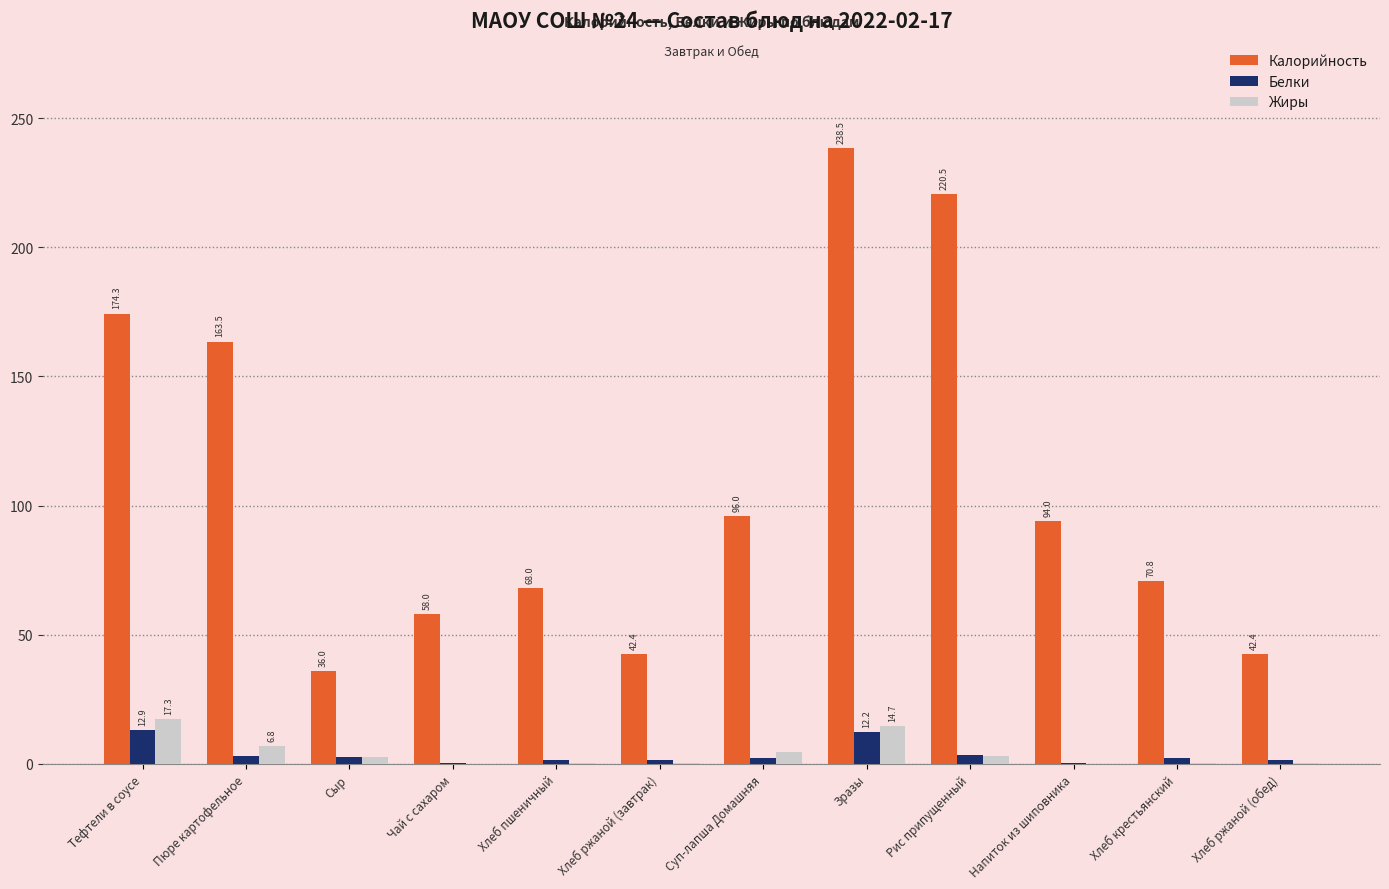

Between Тефтели в соусе and Суп-лапша Домашняя, which series saw the biggest shift?

Калорийность